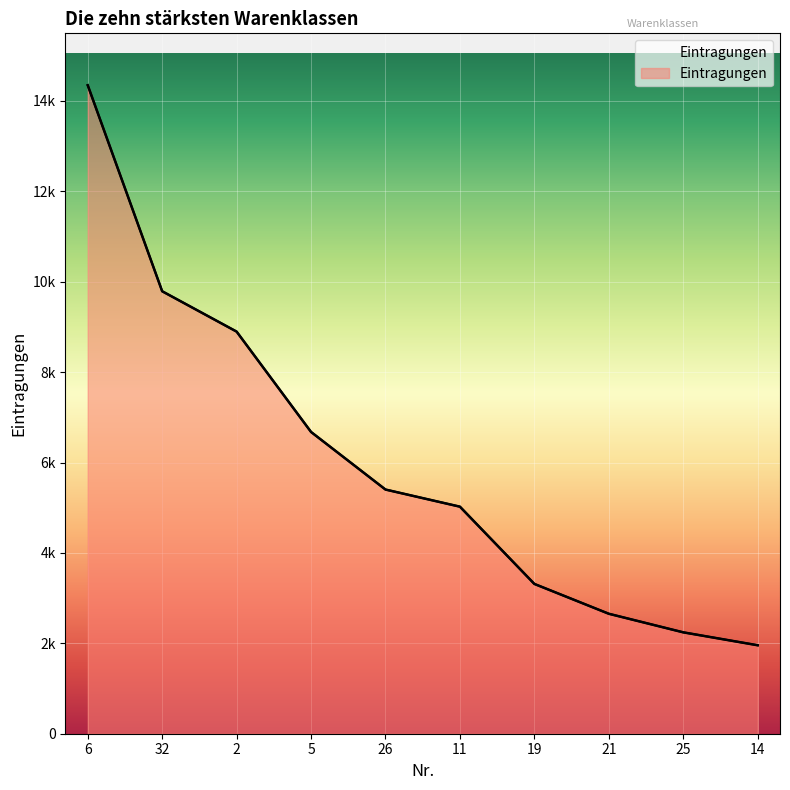

Rank the categories by value from lowest to highest.

14, 25, 21, 19, 11, 26, 5, 2, 32, 6